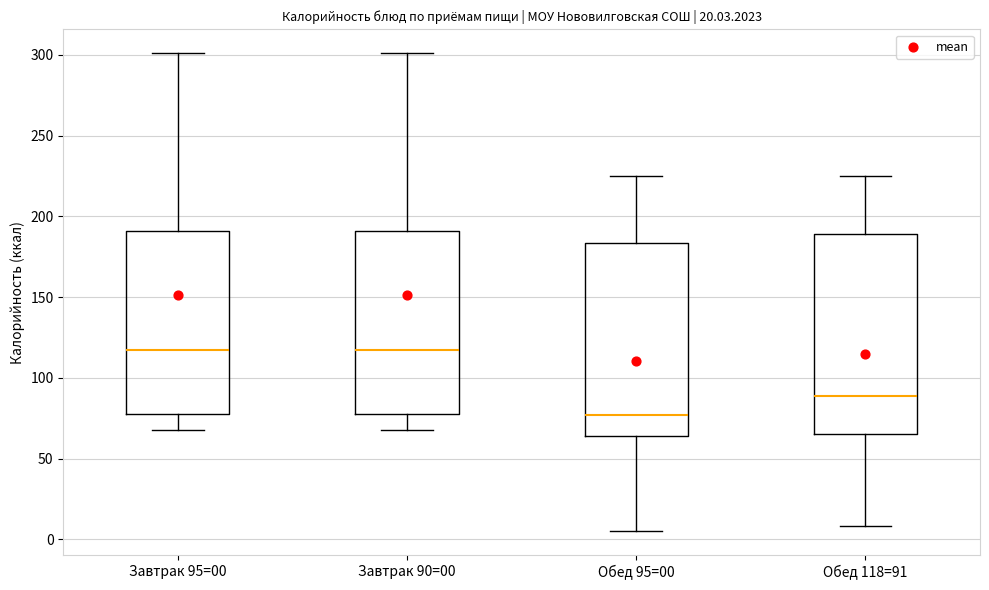

Reading left to right, transcribe this box plot: for each box, give where its median line is, the range the box spans, and where its two whiskers end, as read against the y-axis. The values are not printed on the chart, so give them approximately, as read against the axis.

Завтрак 95=00: median 120, box 80 to 190, whiskers 70 to 300
Завтрак 90=00: median 120, box 80 to 190, whiskers 70 to 300
Обед 95=00: median 75, box 65 to 185, whiskers 5 to 225
Обед 118=91: median 90, box 65 to 190, whiskers 10 to 225